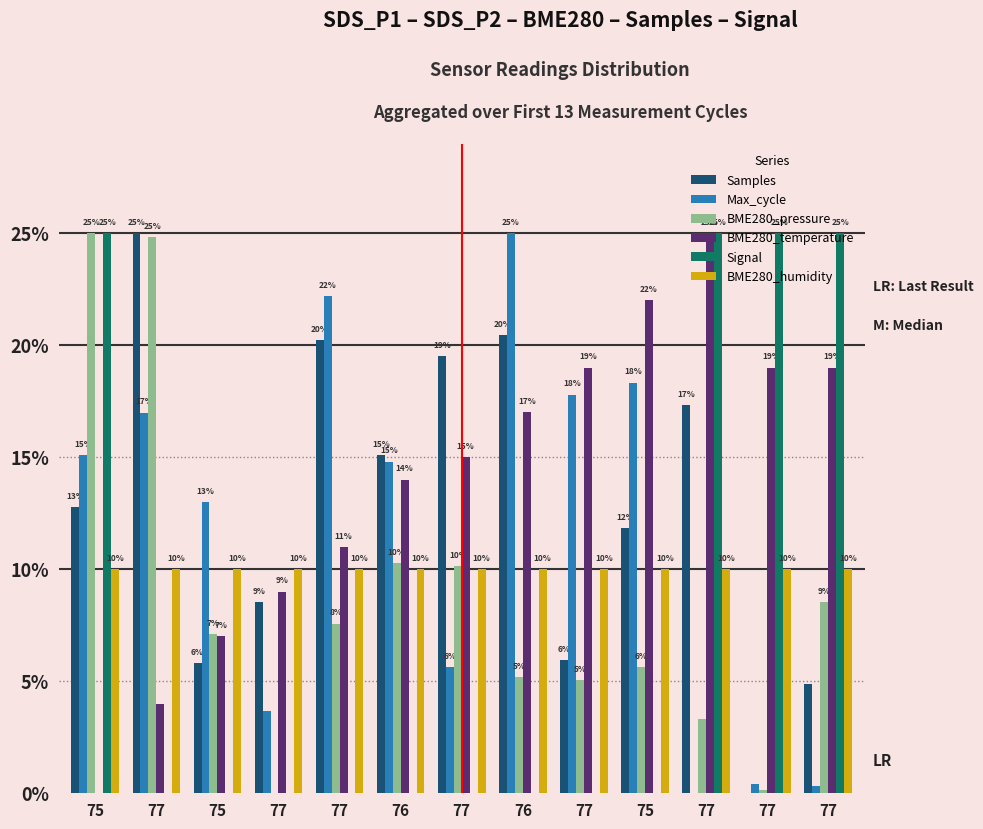

Count the number of data series in this chart.

6